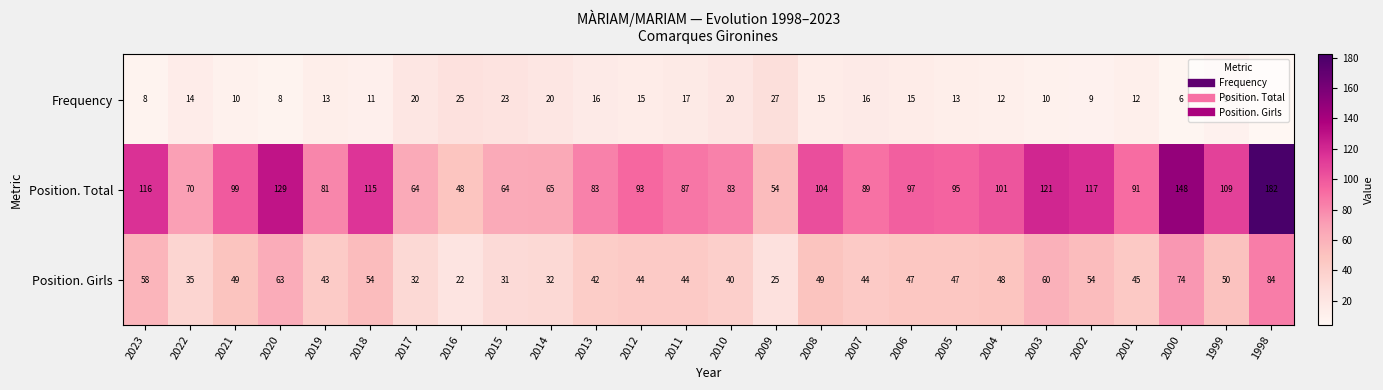

What is the spread (max minus min) of values at 2009?

29